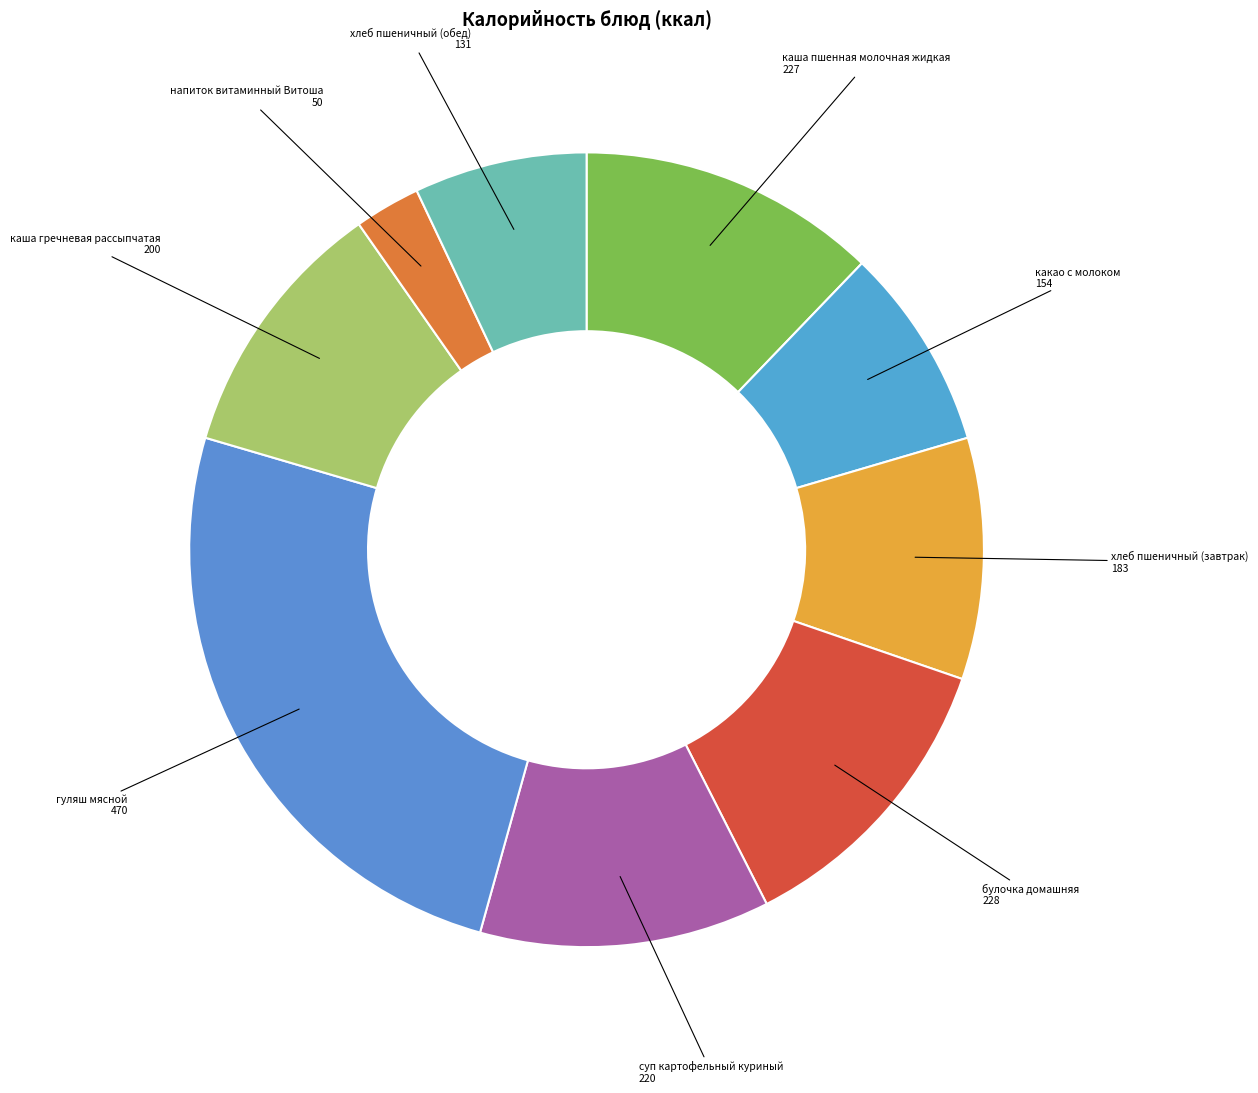

Combined, do суп картофельный куриный and напиток витаминный Витоша account for over 50%?

No